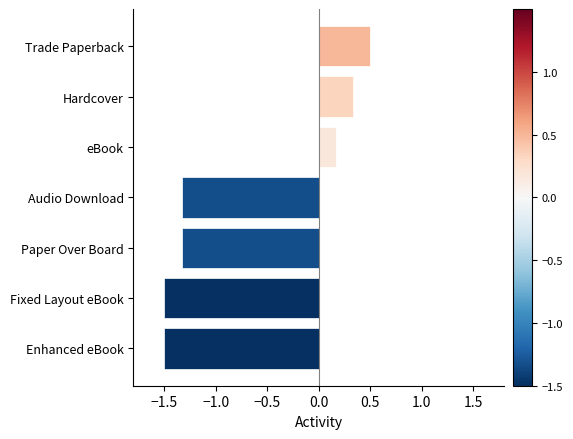

Reading bottom to top, what are all the values shown in this chart?

-1.5	-1.5	-1.3	-1.3	0.2	0.3	0.5